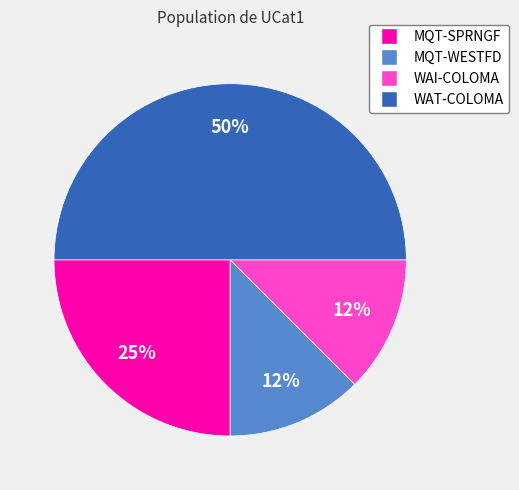

The MQT-WESTFD slice represents 19% of the pie. True or false?

False